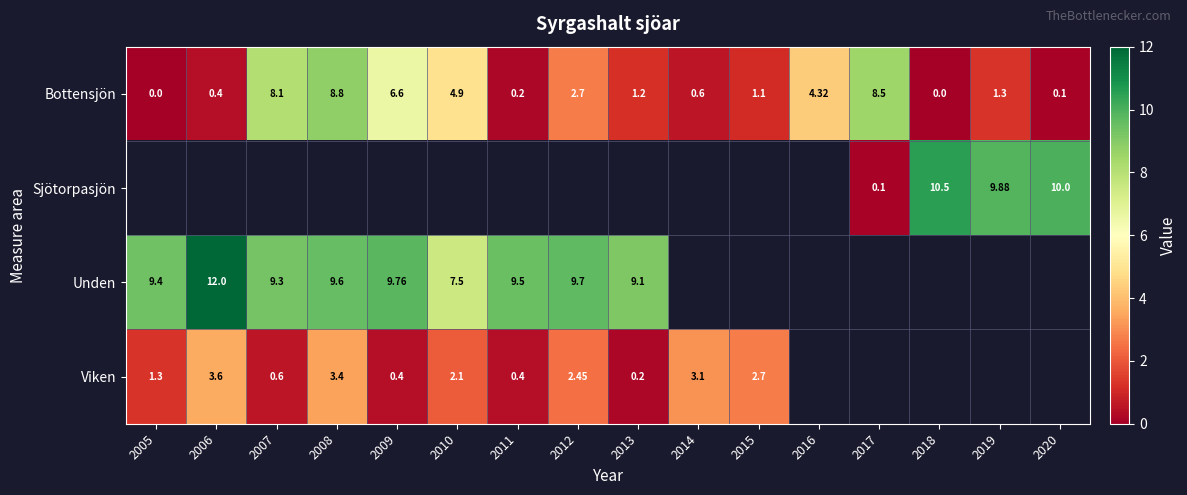

How many distinct data groups are displayed?

4